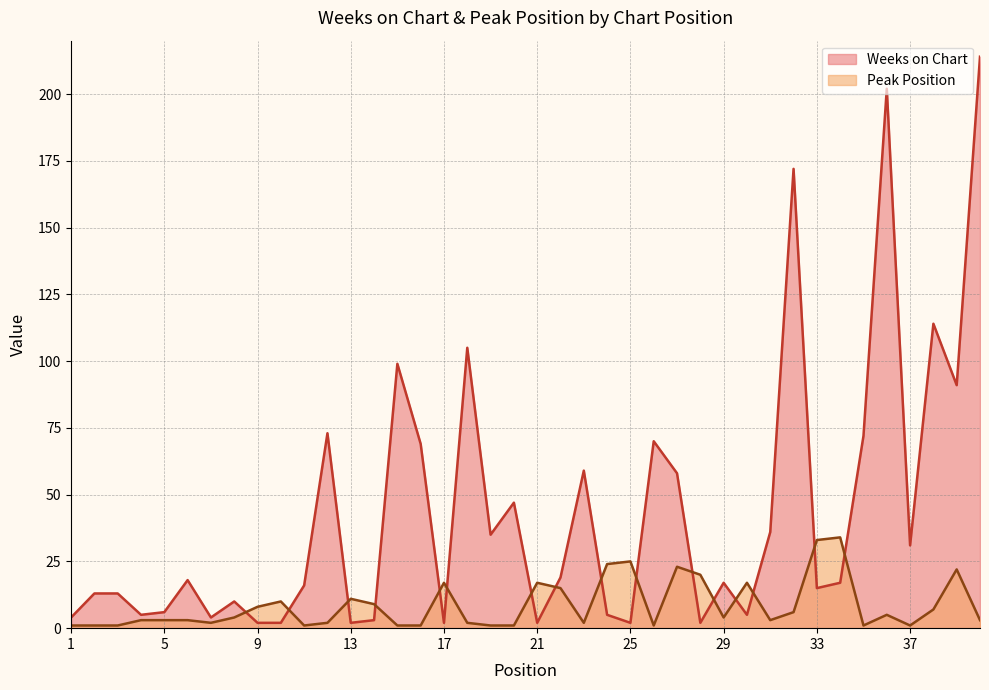

Rank the series by their average value, from lowest to highest.

Peak Position, Weeks on Chart